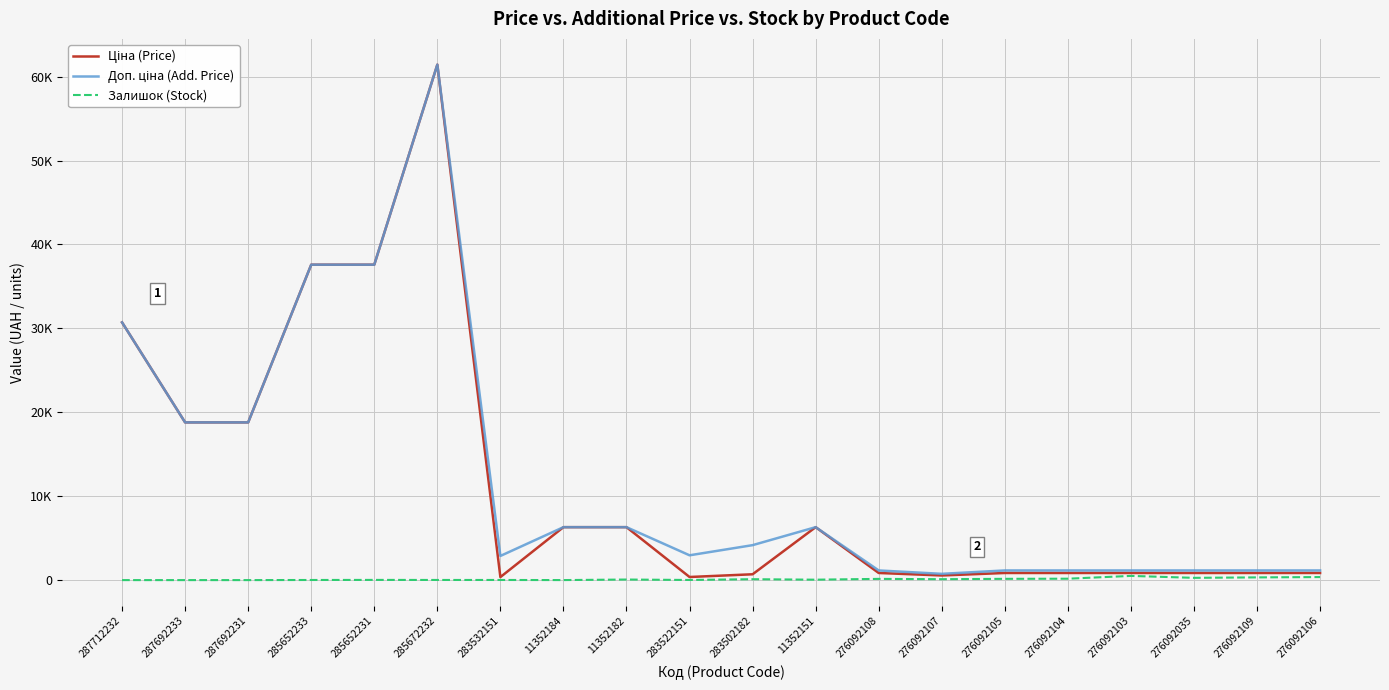

Which series changed the most between 287692231 and 276092105?

Ціна (Price)